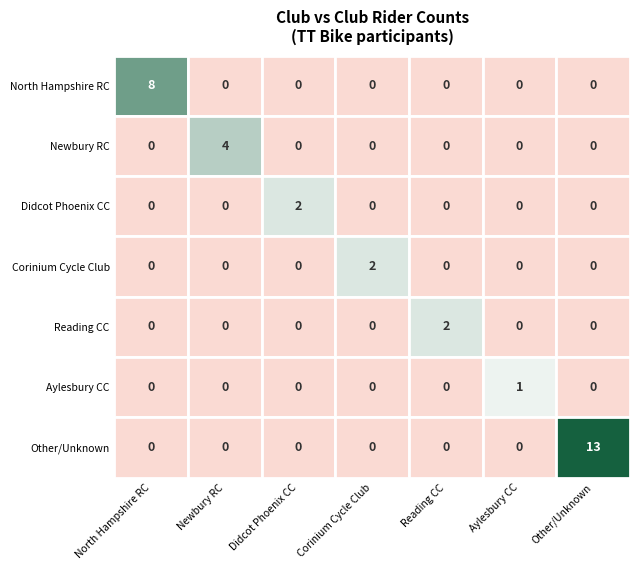

Reading right to left, what are all the values shown in this chart?

North Hampshire RC: 6=0	5=0	4=0	3=0	2=0	1=0	0=8
Newbury RC: 6=0	5=0	4=0	3=0	2=0	1=4	0=0
Didcot Phoenix CC: 6=0	5=0	4=0	3=0	2=2	1=0	0=0
Corinium Cycle Club: 6=0	5=0	4=0	3=2	2=0	1=0	0=0
Reading CC: 6=0	5=0	4=2	3=0	2=0	1=0	0=0
Aylesbury CC: 6=0	5=1	4=0	3=0	2=0	1=0	0=0
Other/Unknown: 6=13	5=0	4=0	3=0	2=0	1=0	0=0